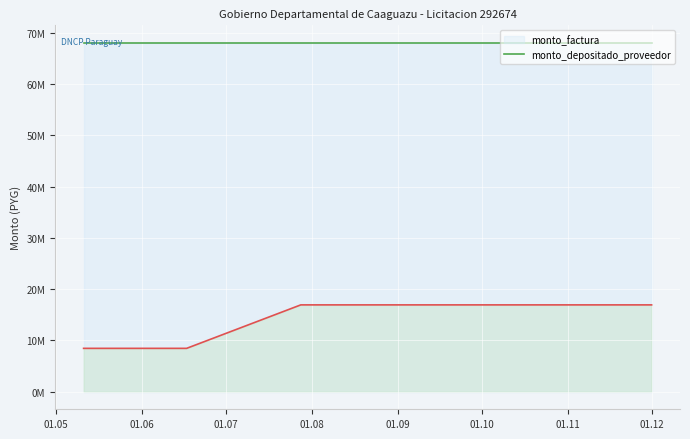

What is the minimum value shown in the chart?

8469091